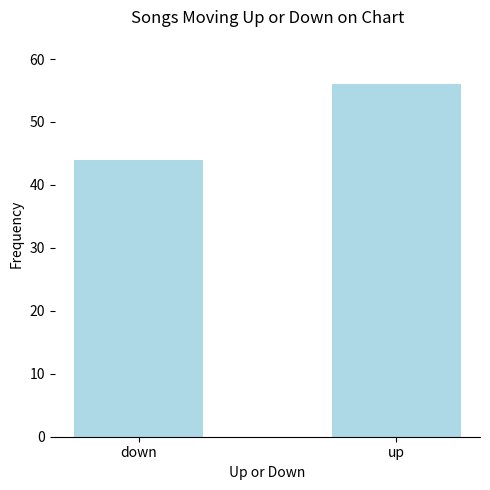

What is the value of the 1st bar from the left?

44